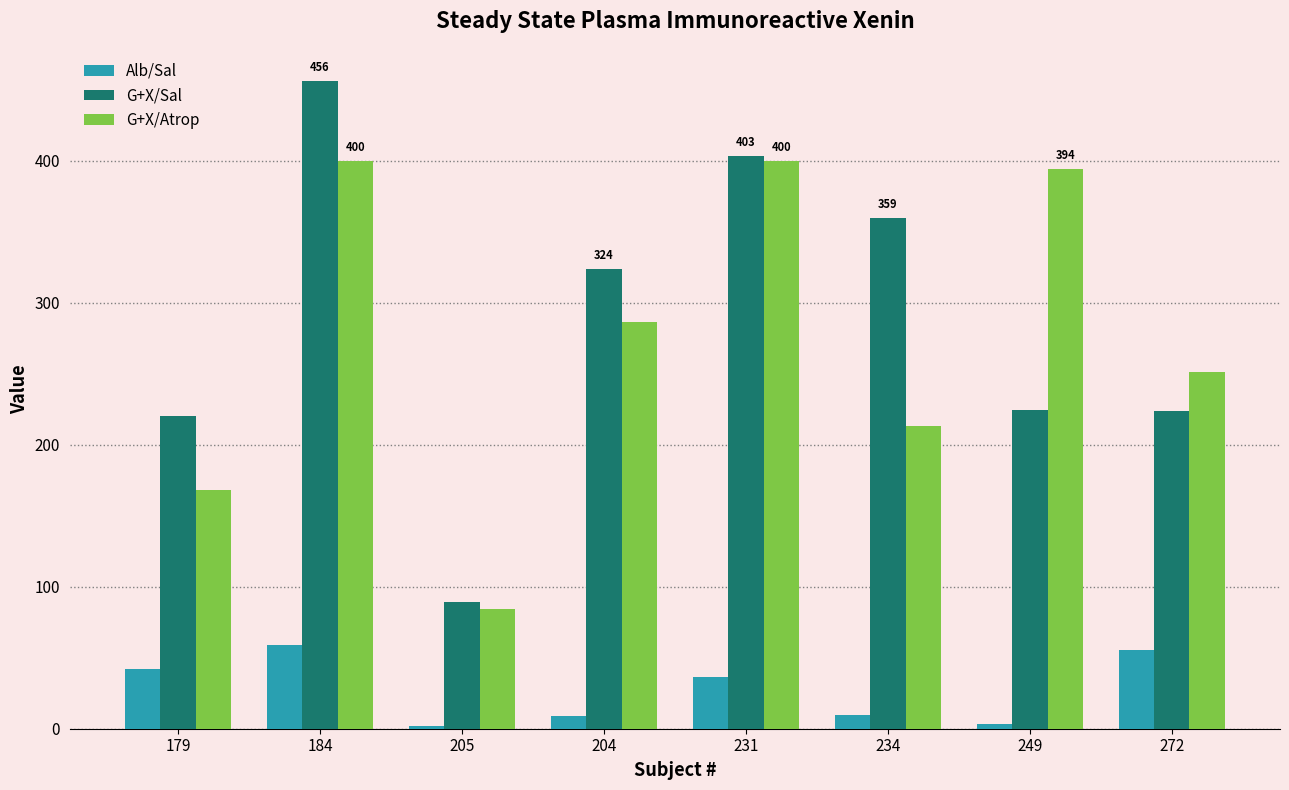

Rank the series by their maximum value, from highest to lowest.

G+X/Sal, G+X/Atrop, Alb/Sal